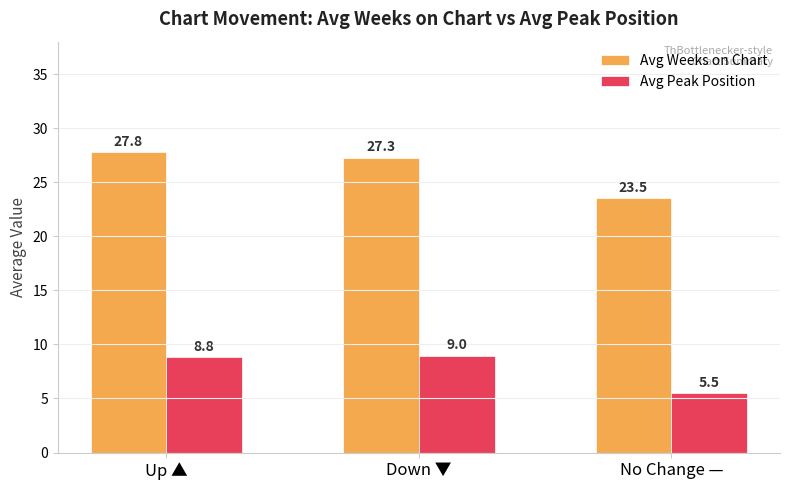

Does the chart contain stacked bars?

No